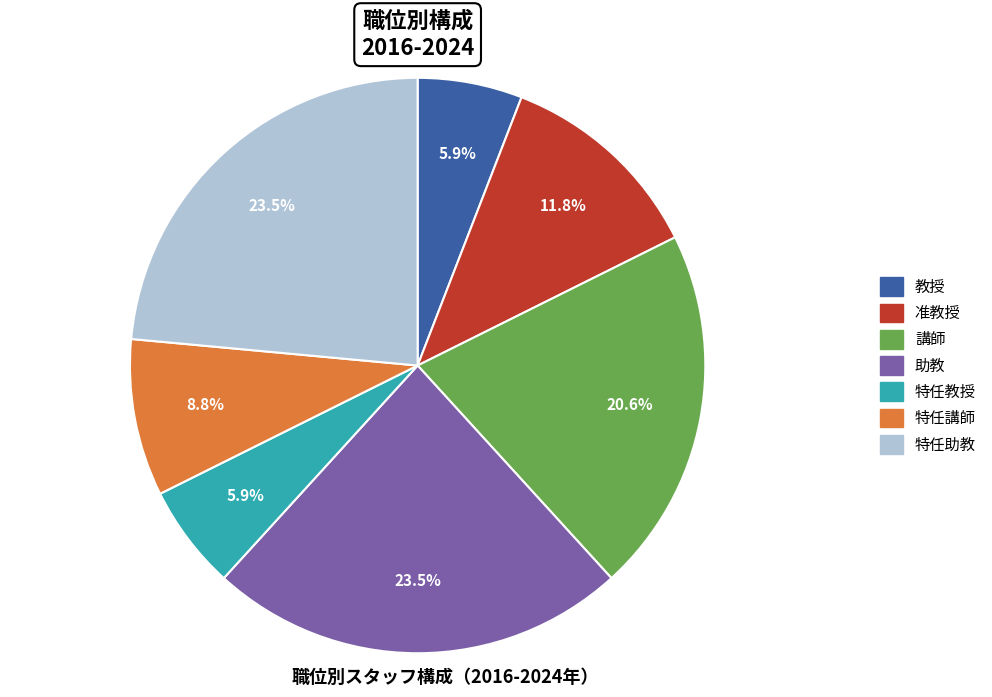

Between 講師 and 特任助教, which is larger?

特任助教